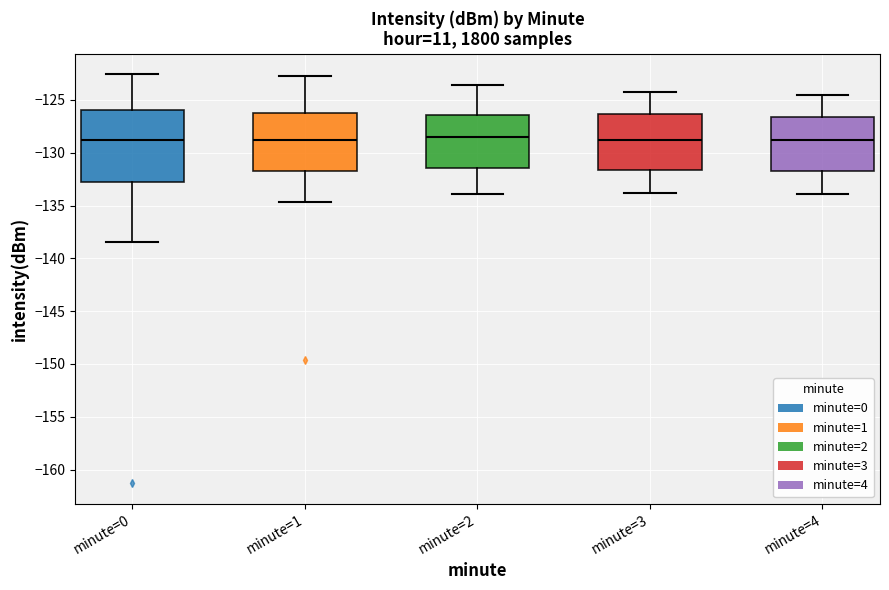

Reading left to right, transcribe this box plot: for each box, give where its median line is, the range the box spans, and where its two whiskers end, as read against the y-axis. The values are not printed on the chart, so give them approximately, as read against the axis.

minute=0: median -129.0, box -132.5 to -126.0, whiskers -138.5 to -122.5
minute=1: median -129.0, box -132.0 to -126.5, whiskers -134.5 to -122.5
minute=2: median -128.5, box -131.5 to -126.5, whiskers -134.0 to -123.5
minute=3: median -129.0, box -131.5 to -126.5, whiskers -134.0 to -124.0
minute=4: median -129.0, box -131.5 to -126.5, whiskers -134.0 to -124.5